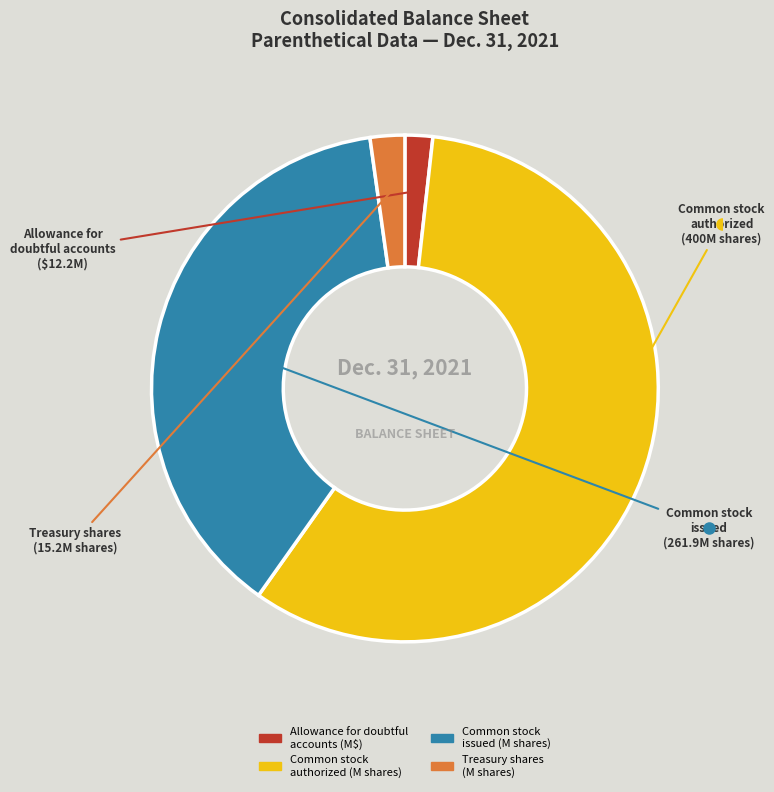

Does any single category account for the majority?

Yes